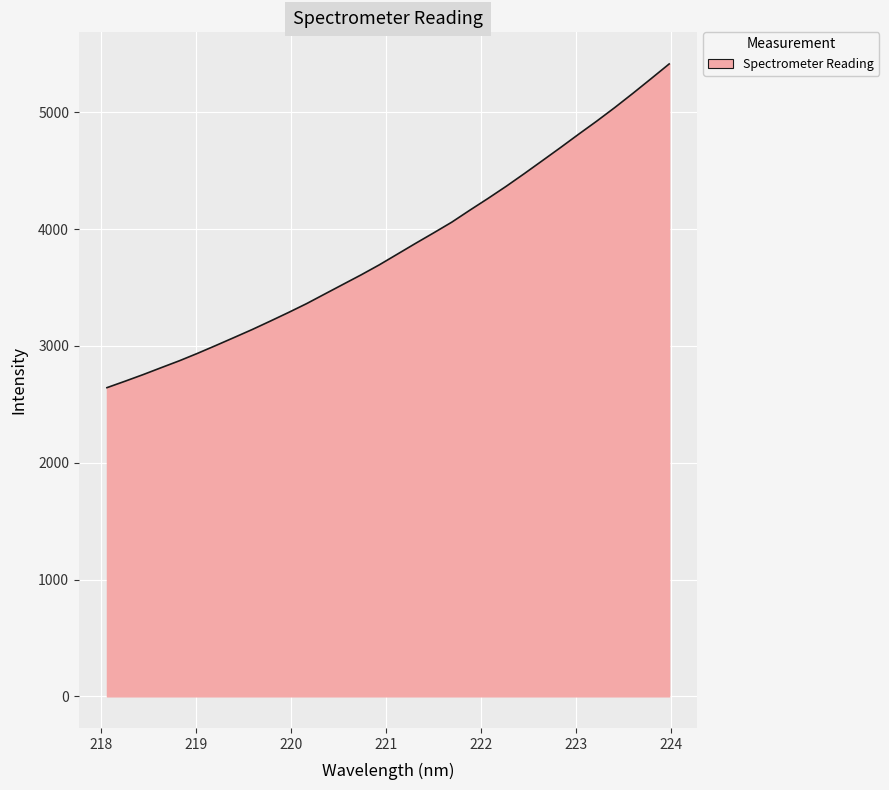

Reading right to left, list all the values displayed in this chart.

5414.2	5288.0	5163.0	5041.3	4924.5	4812.5	4698.0	4586.1	4474.8	4366.2	4262.6	4162.2	4059.3	3967.5	3877.6	3785.5	3693.7	3608.1	3526.5	3444.5	3362.3	3286.2	3212.6	3140.4	3071.8	3003.9	2937.2	2873.6	2814.6	2754.9	2698.1	2642.8